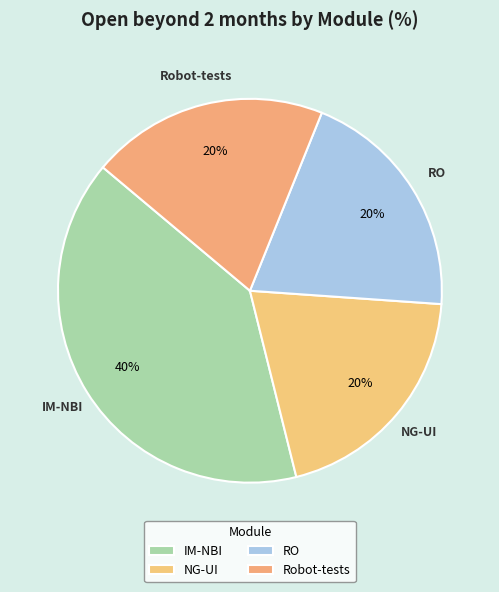

Count the number of slices in the pie.

4